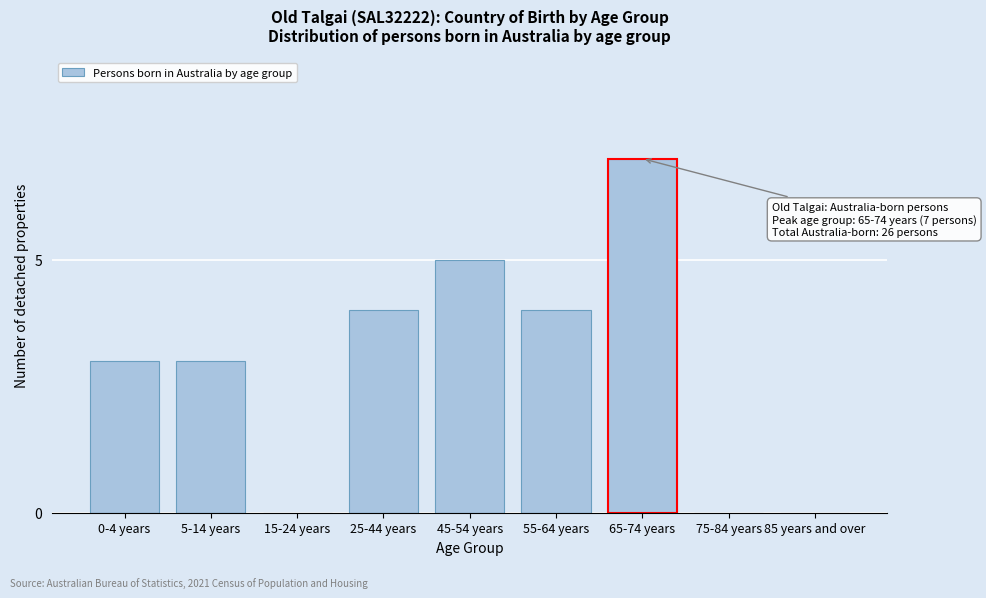

Reading left to right, transcribe all the data shown in this chart.

0-4 years=3	5-14 years=3	15-24 years=0	25-44 years=4	45-54 years=5	55-64 years=4	65-74 years=7	75-84 years=0	85 years and over=0